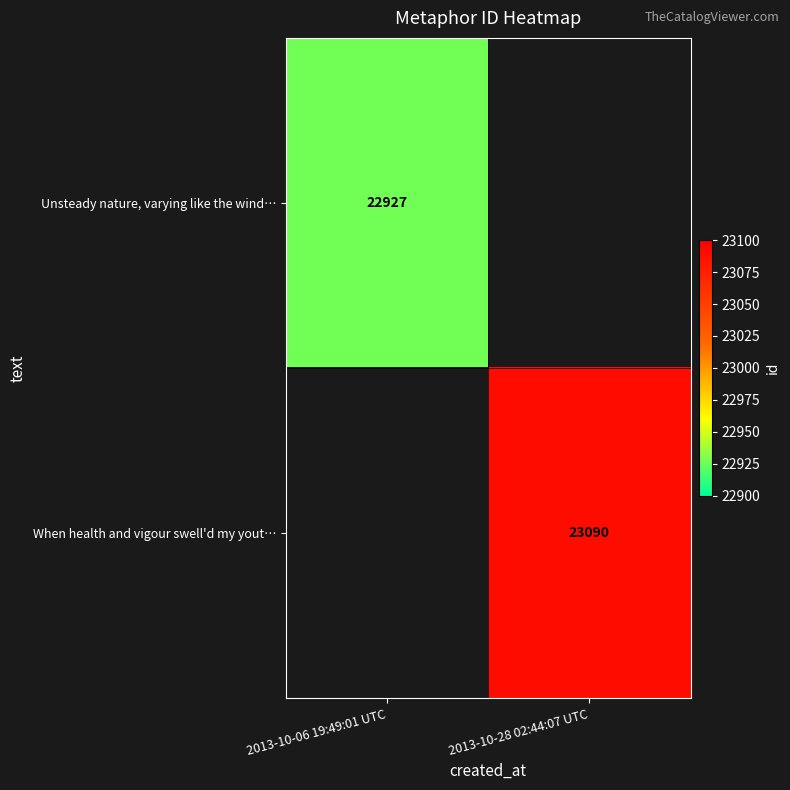

Which has a higher value, 2013-10-06 19:49:01 UTC or 2013-10-28 02:44:07 UTC?

2013-10-28 02:44:07 UTC